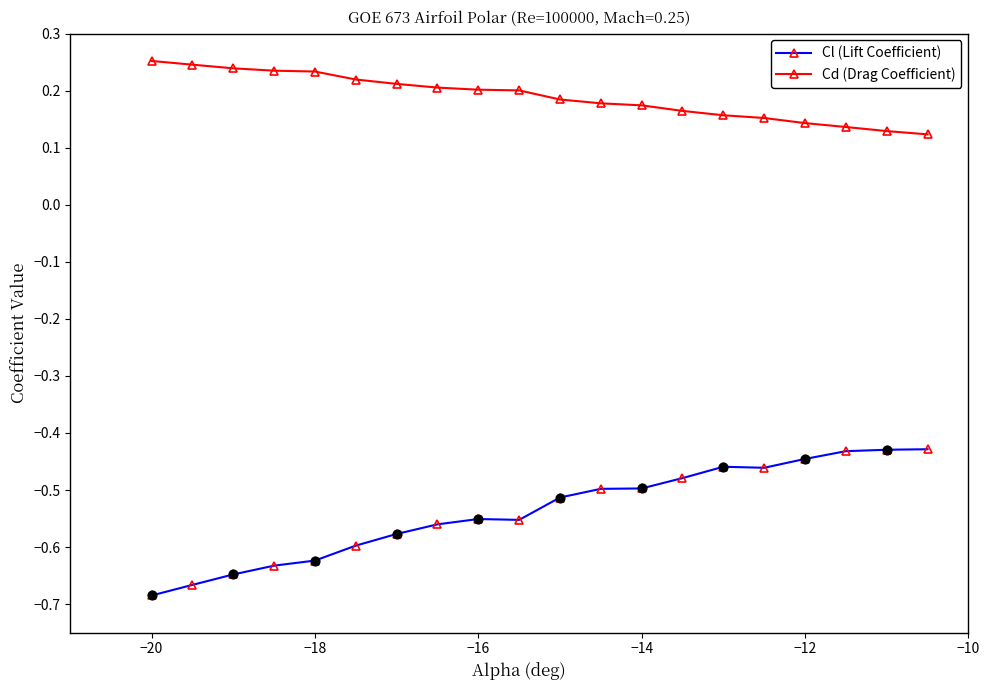

Which series has the largest range (max minus min)?

Cl (Lift Coefficient)